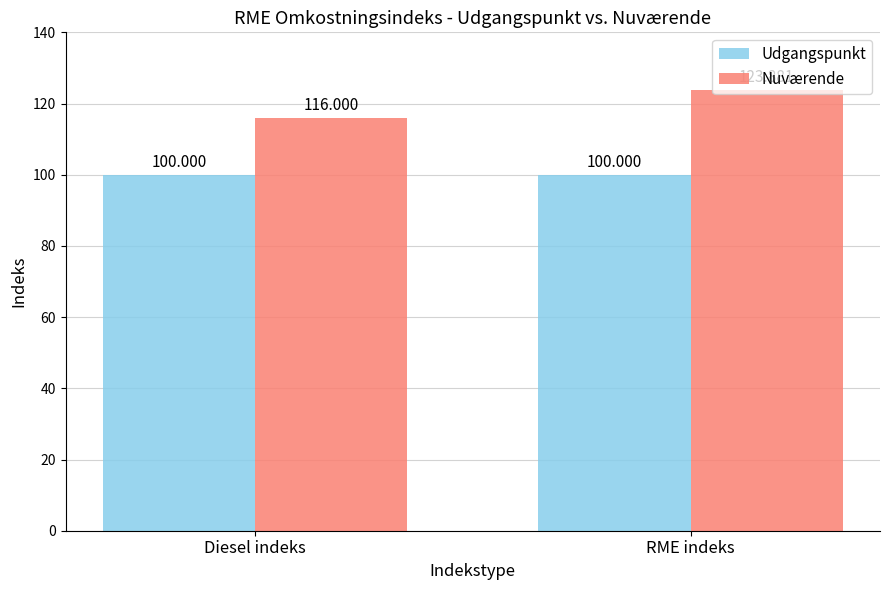

At which label does Nuværende reach its minimum?

Diesel indeks